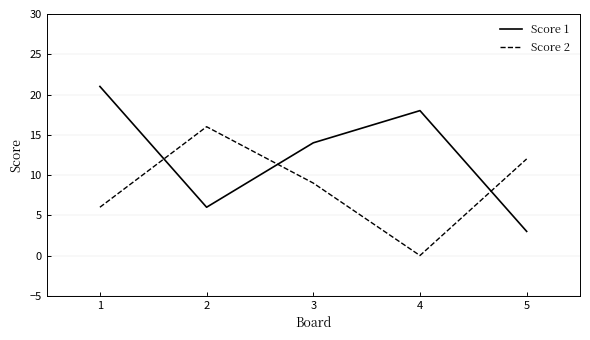

What are all the series names shown in the legend?

Score 1, Score 2